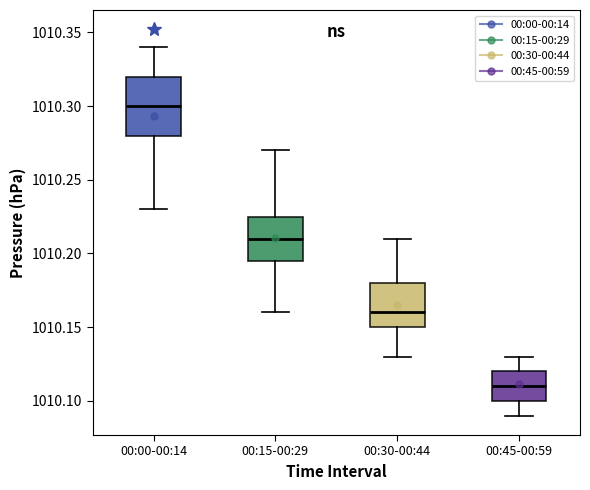

Where is the lower edge of the box for 00:15-00:29 on the y-axis? The values are not printed on the chart, so give them approximately, as read against the axis.

1010.195